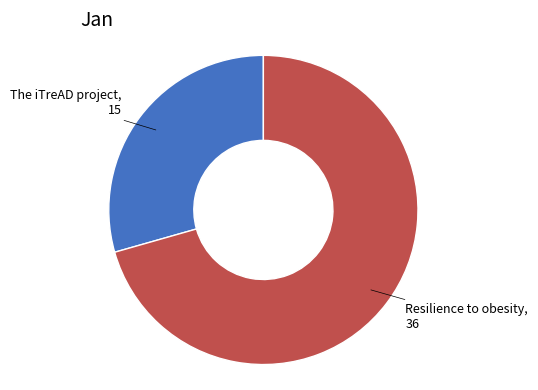

Is there a majority slice in this chart?

Yes